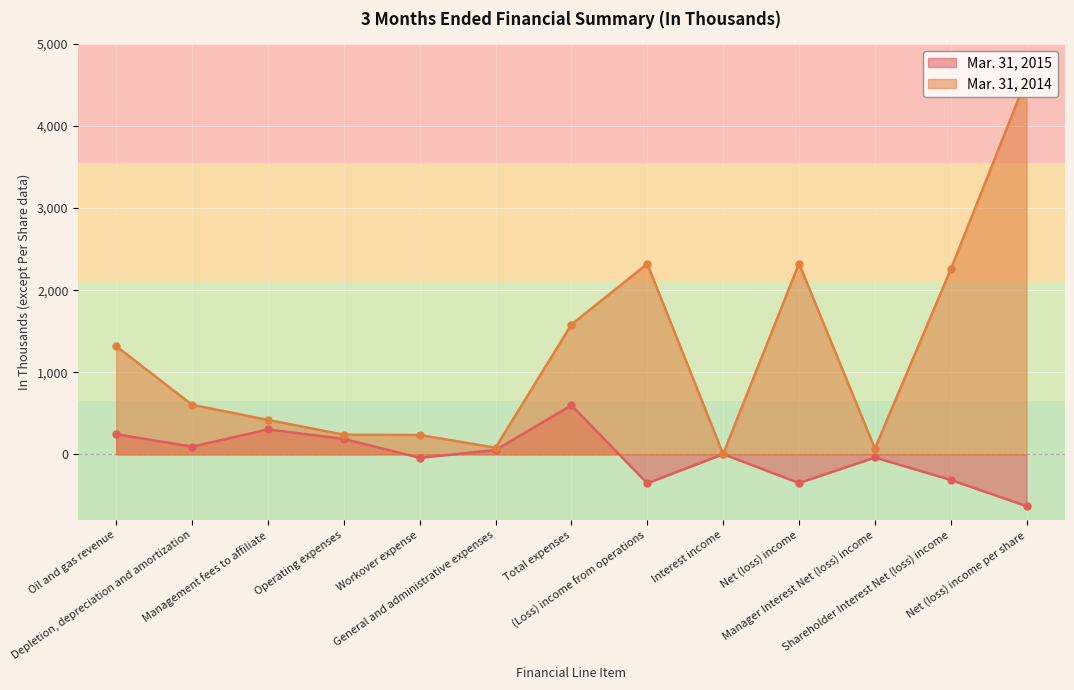

Read the Mar. 31, 2015 value at Operating expenses, to the nearest 50.

200